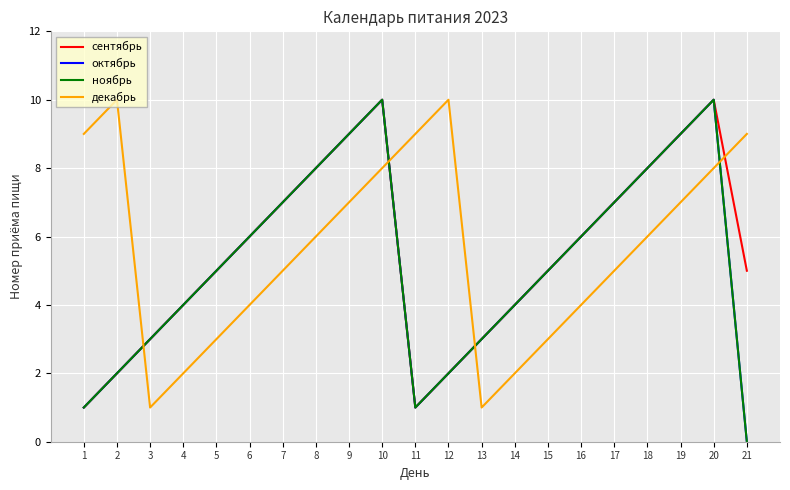

Where do декабрь and октябрь first cross each other?

2 and 3